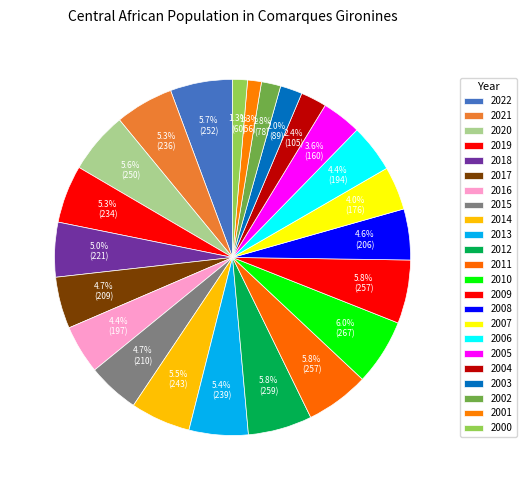

To the nearest percent, what is the difference between the largest and smallest slice percentages?

5%